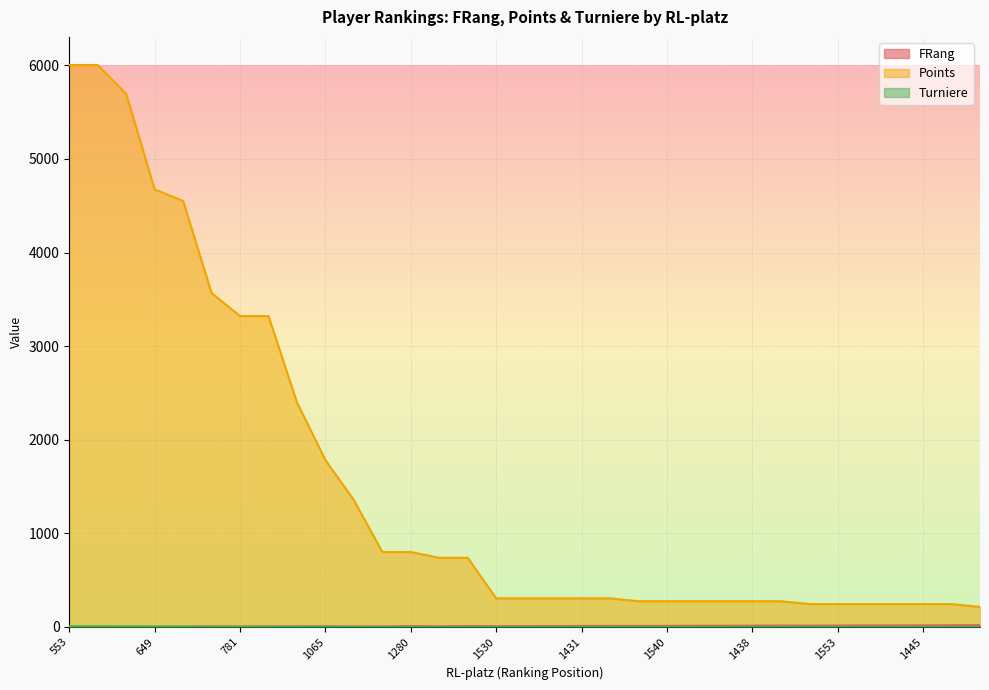

In FRang, how many points are higher than both neighbors (excluding endpoints)?

6